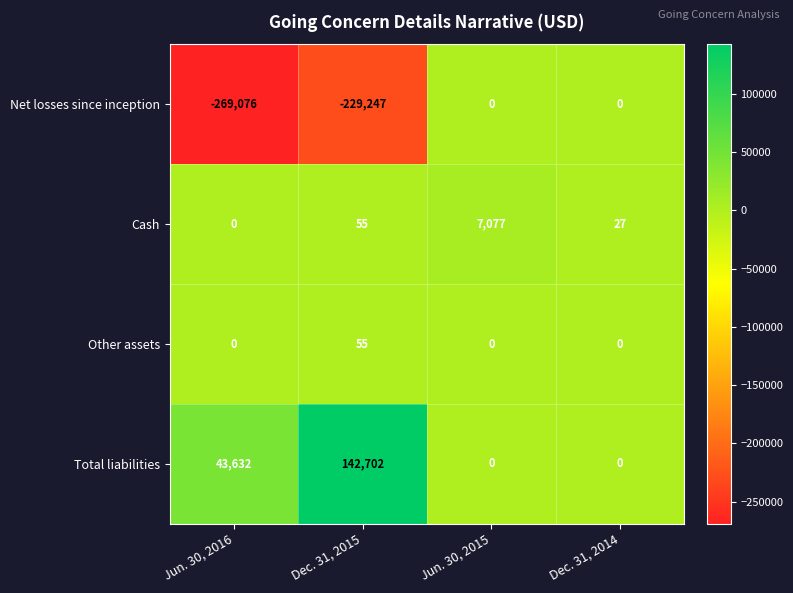

Reading left to right, list all the values displayed in this chart.

Net losses since inception: -269076	-229247	0	0
Cash: 0	55	7077	27
Other assets: 0	55	0	0
Total liabilities: 43632	142702	0	0